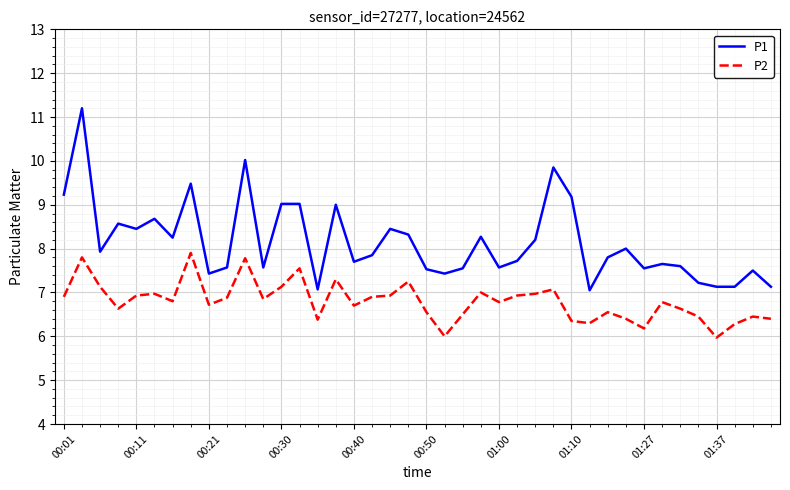

True or false: P2 and P1 cross at least once.

False